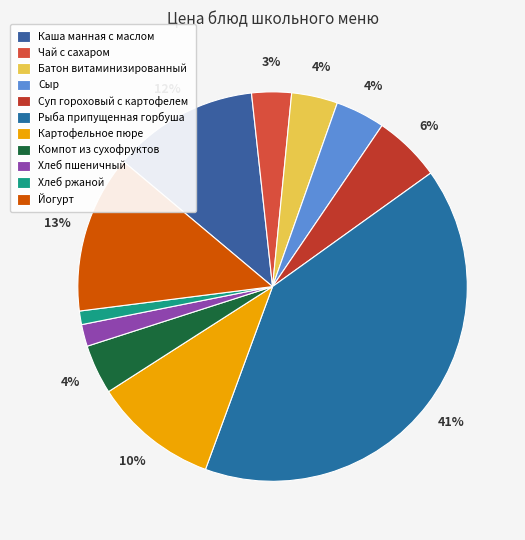

How many segments does this pie chart have?

11